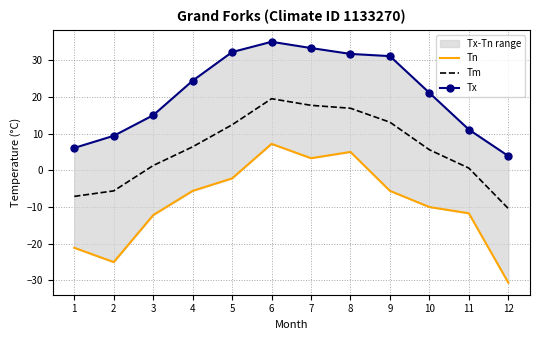

Where does the Tm series first go above 6?

4